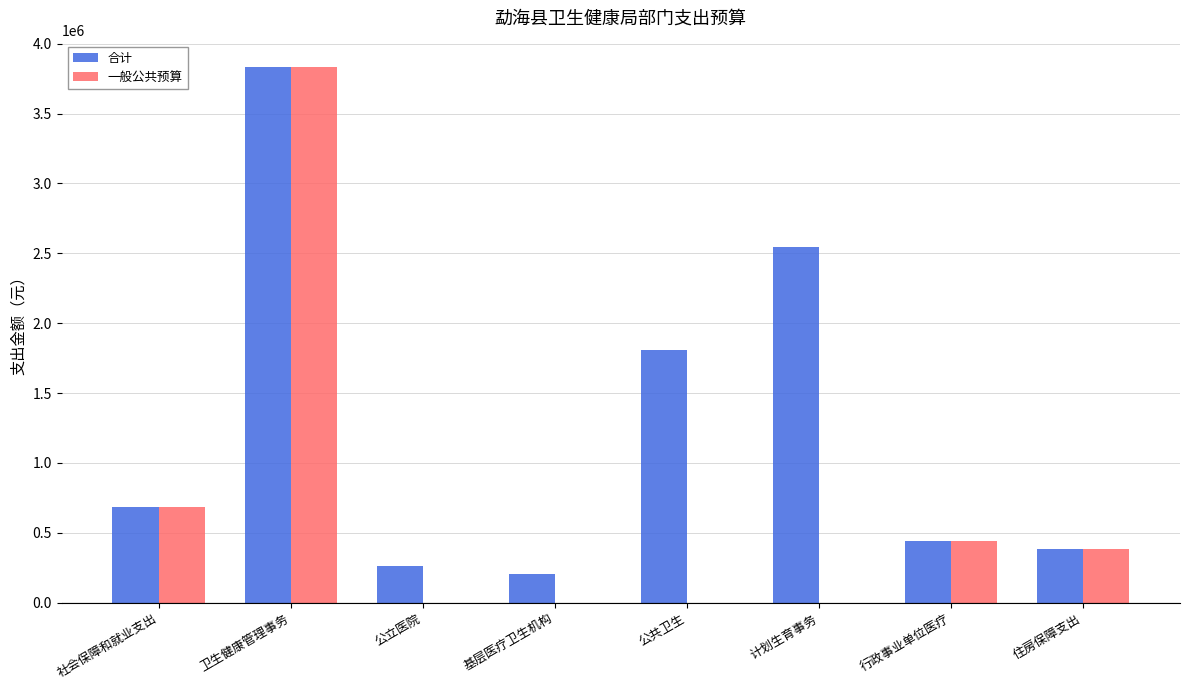

How many groups of bars are there?

8